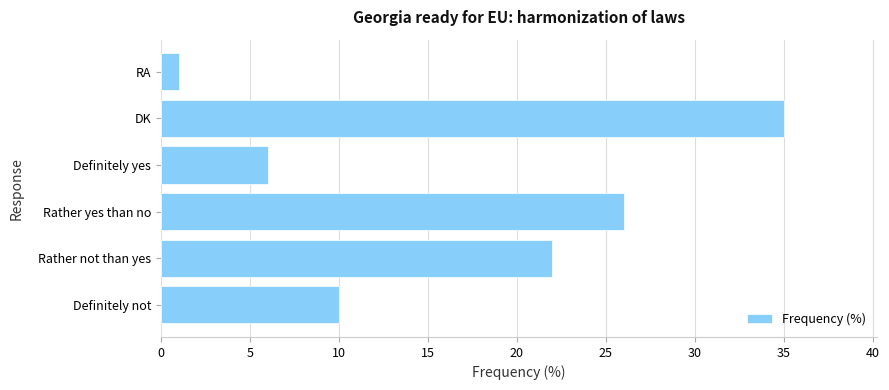

The value at Definitely not is 10. True or false?

True